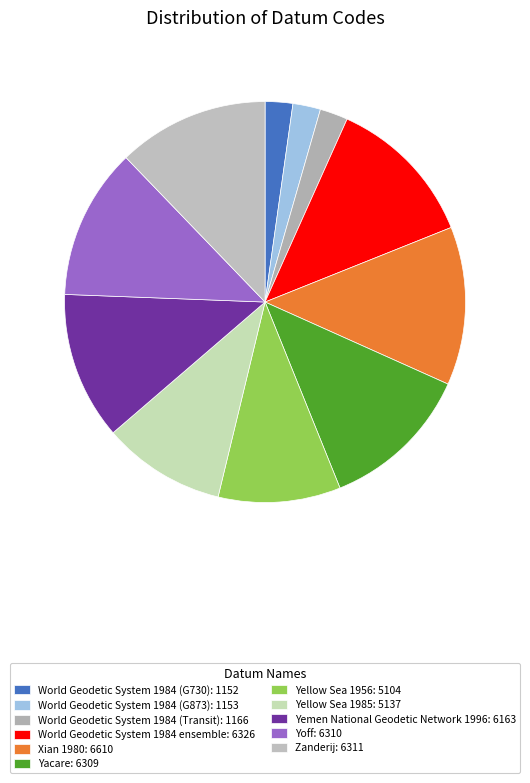

Does Xian 1980 represent more than half of the total?

No